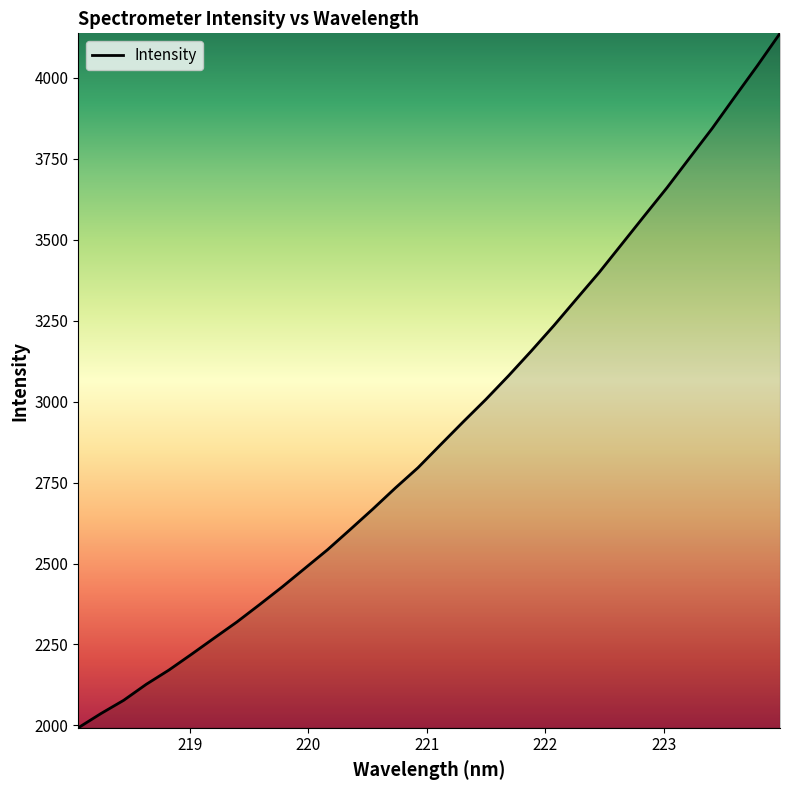

What is the maximum value shown in the chart?

4137.6